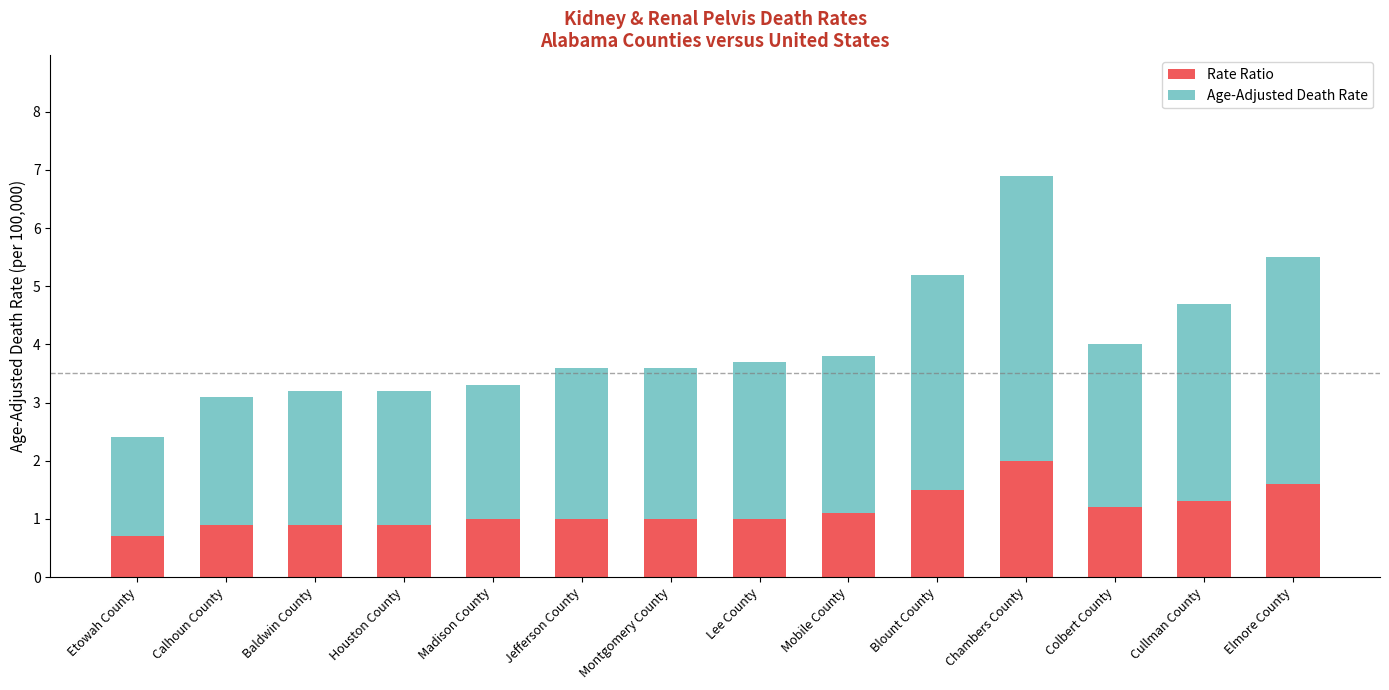

What value does the Rate Ratio series have at Jefferson County?

1.0